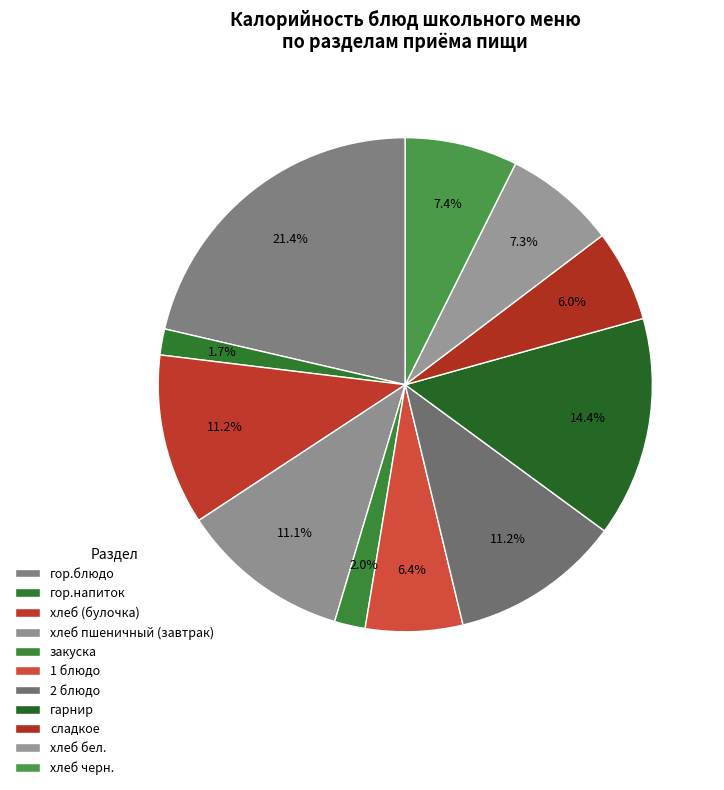

To the nearest percent, what portion does закуска represent?

2%